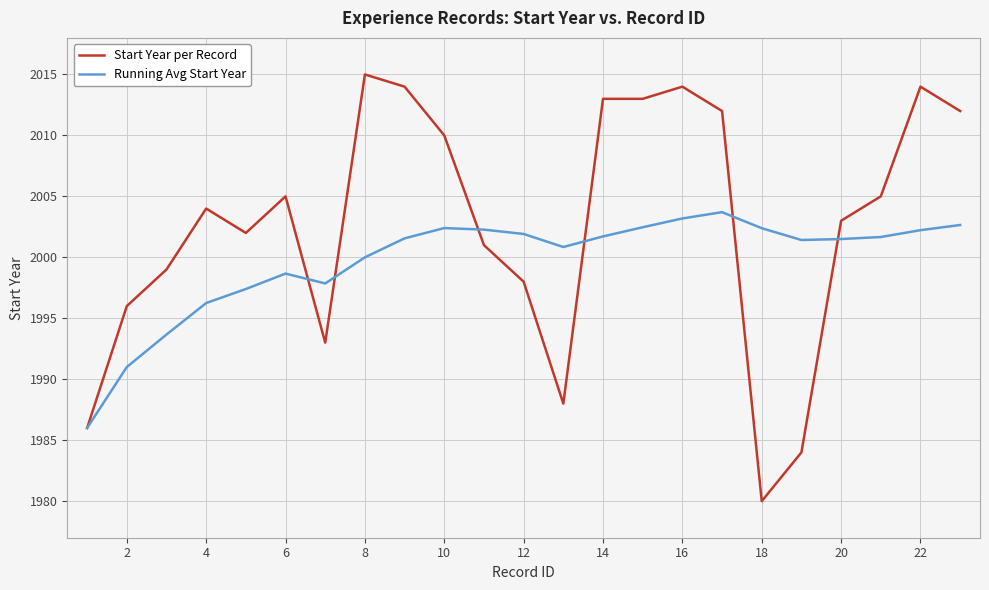

Does the chart have visible grid lines?

Yes